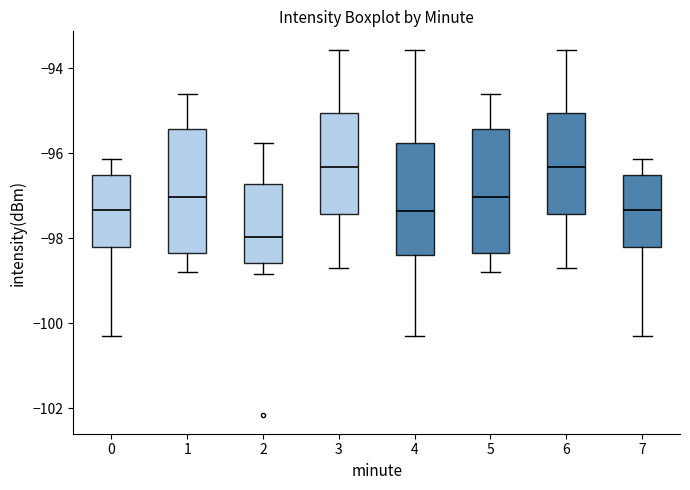

Reading left to right, transcribe this box plot: for each box, give where its median line is, the range the box spans, and where its two whiskers end, as read against the y-axis. The values are not printed on the chart, so give them approximately, as read against the axis.

0: median -97.4, box -98.2 to -96.6, whiskers -100.4 to -96.2
1: median -97.0, box -98.4 to -95.4, whiskers -98.8 to -94.6
2: median -98.0, box -98.6 to -96.8, whiskers -98.8 to -95.8
3: median -96.4, box -97.4 to -95.0, whiskers -98.6 to -93.6
4: median -97.4, box -98.4 to -95.8, whiskers -100.4 to -93.6
5: median -97.0, box -98.4 to -95.4, whiskers -98.8 to -94.6
6: median -96.4, box -97.4 to -95.0, whiskers -98.6 to -93.6
7: median -97.4, box -98.2 to -96.6, whiskers -100.4 to -96.2